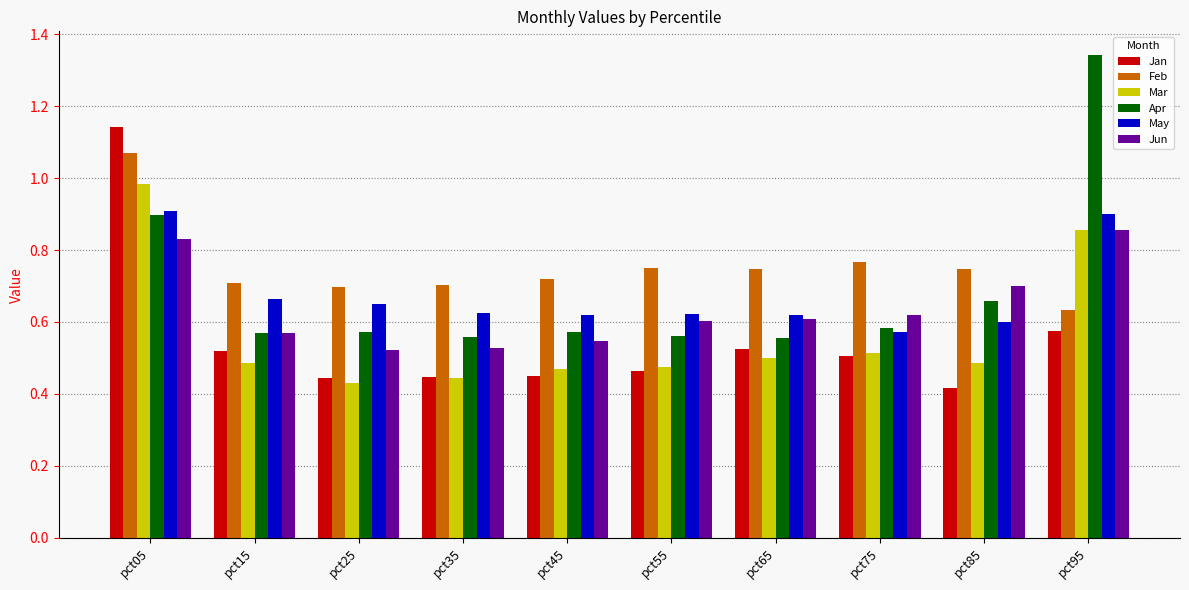

What is the spread (max minus min) of values at pct35?

0.3